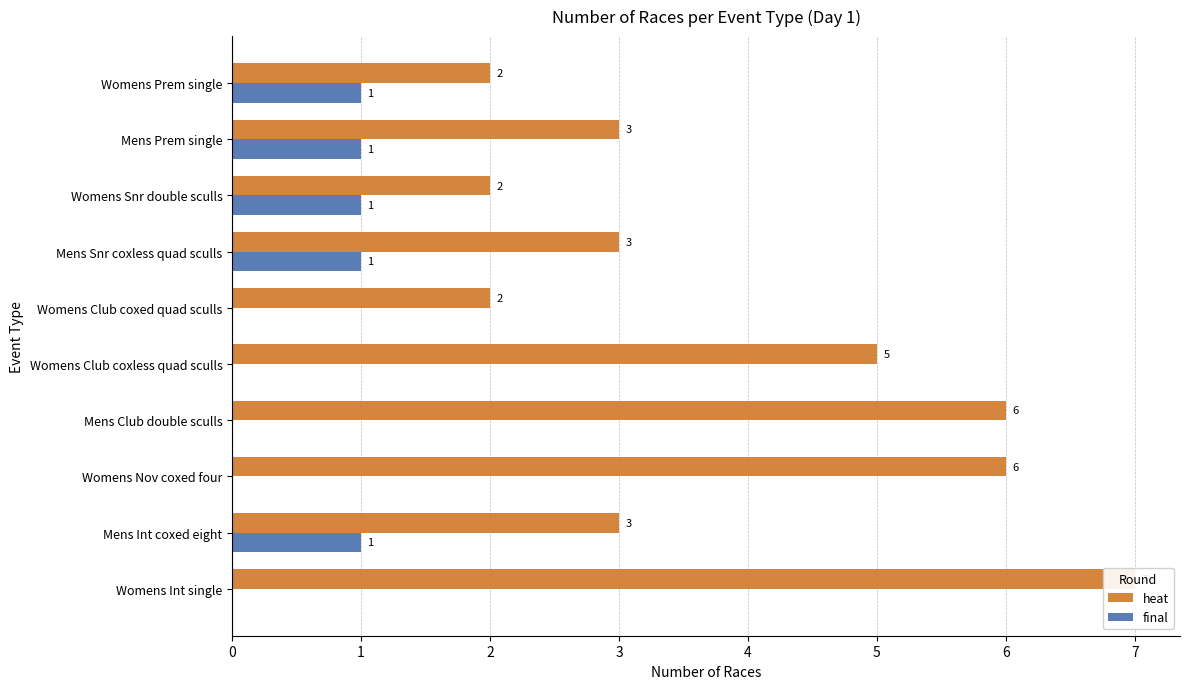

What is the difference between the second highest and second lowest values in the final series?

1